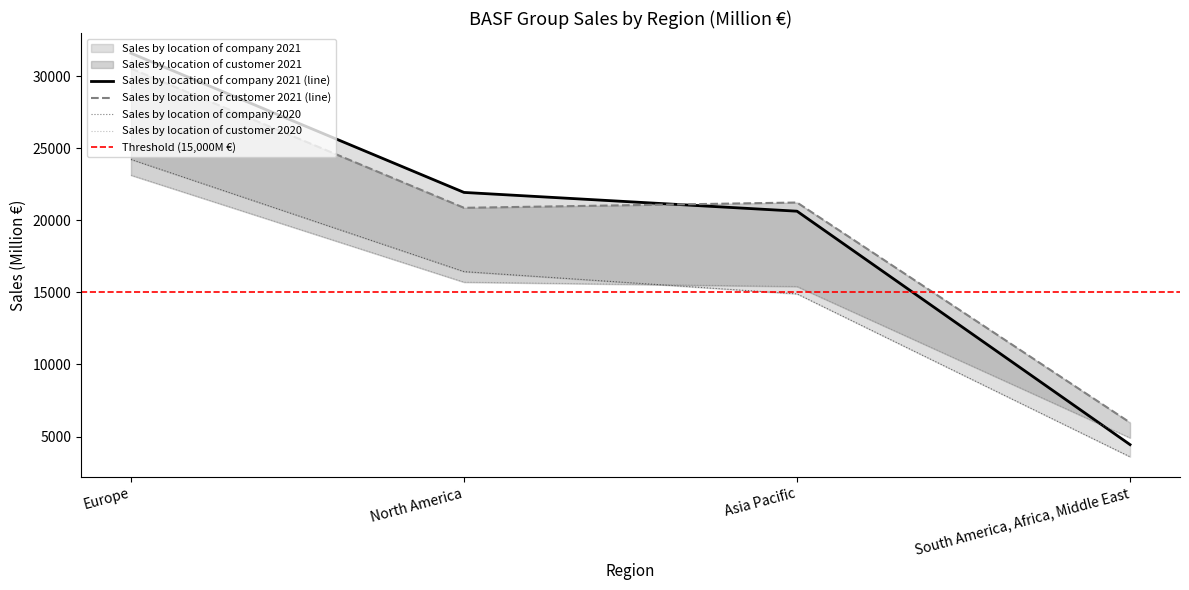

Reading left to right, list all the values displayed in this chart.

Sales by location of company 2021: 31594	21935	20632	4437
Sales by location of company 2020: 24223	16440	14895	3591
Sales by location of customer 2021: 30531	20867	21234	5965
Sales by location of customer 2020: 23129	15709	15406	4905